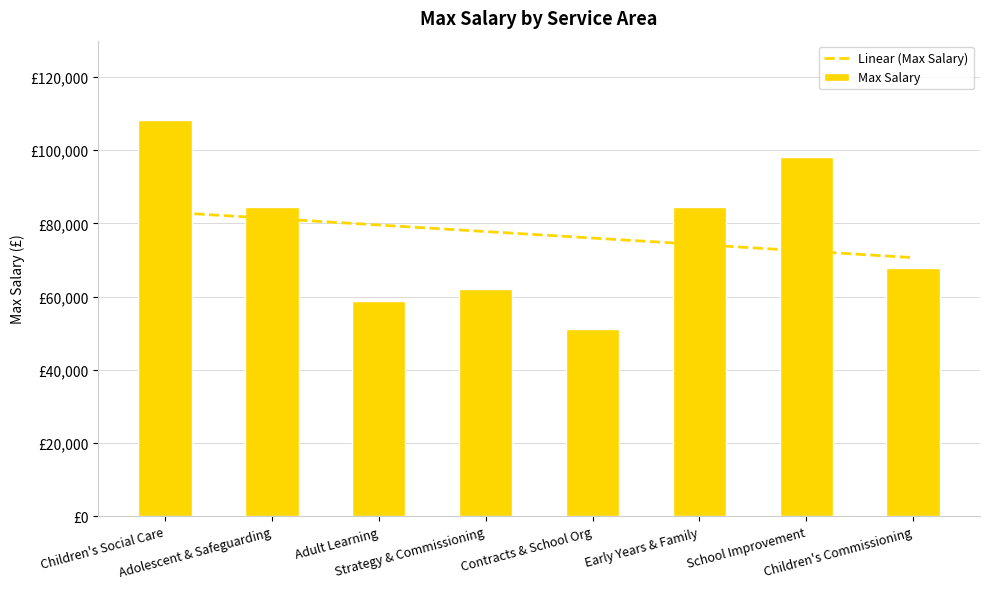

Is it true that the value at Children's Social Care is 108300?

True